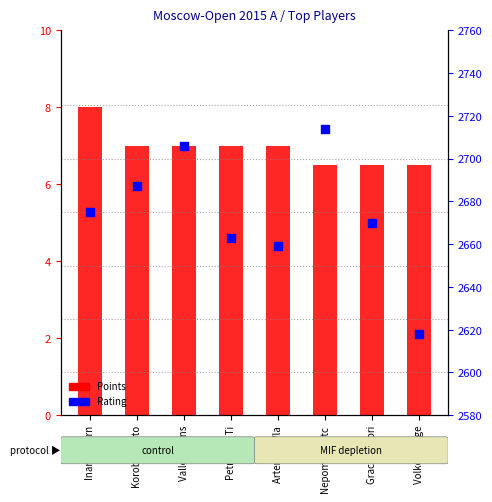

Which series reaches the minimum Y coordinate?

Points